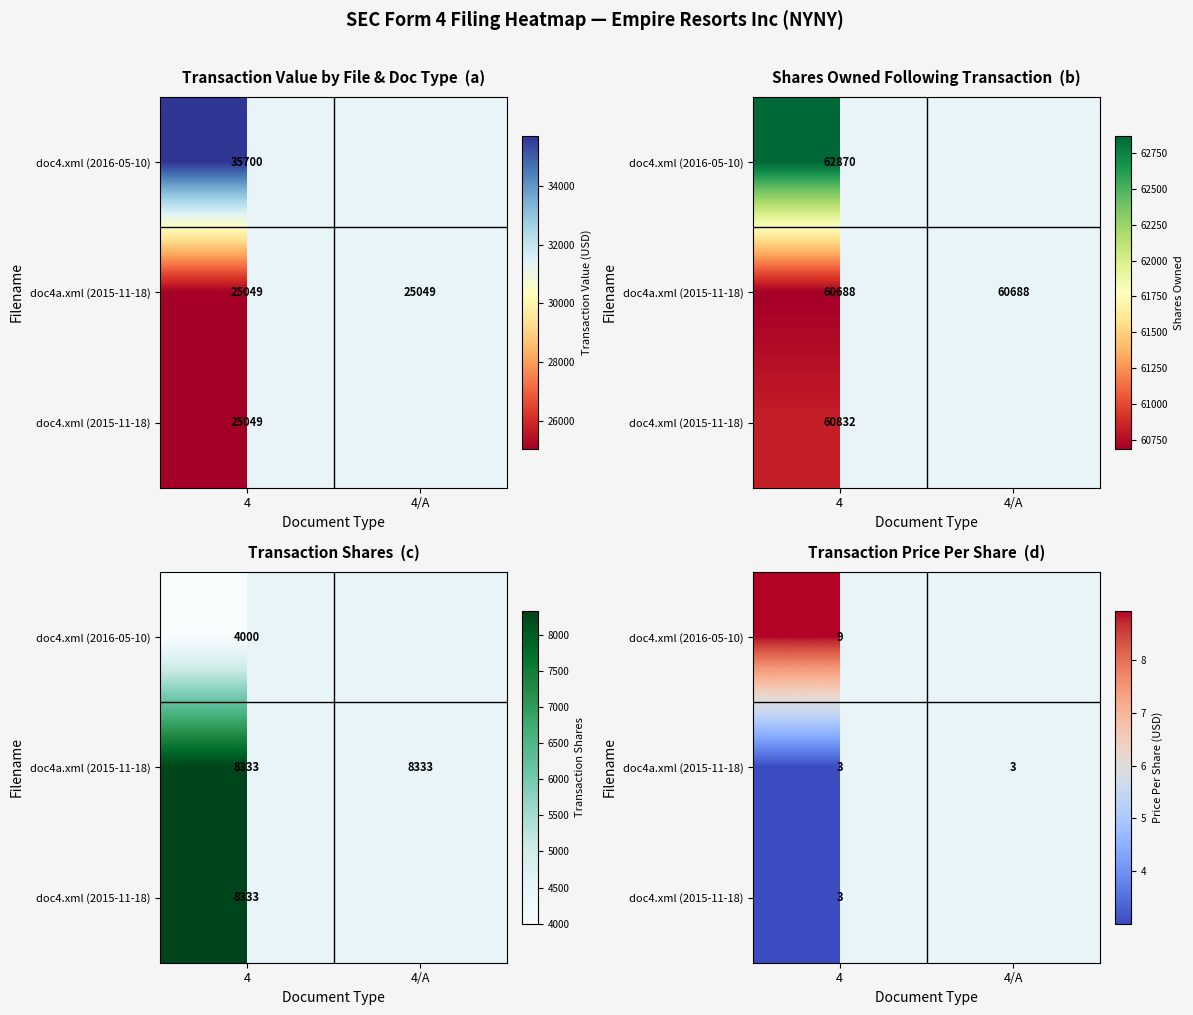

At which label is doc4.xml (2016-05-10) closest to 8?

4